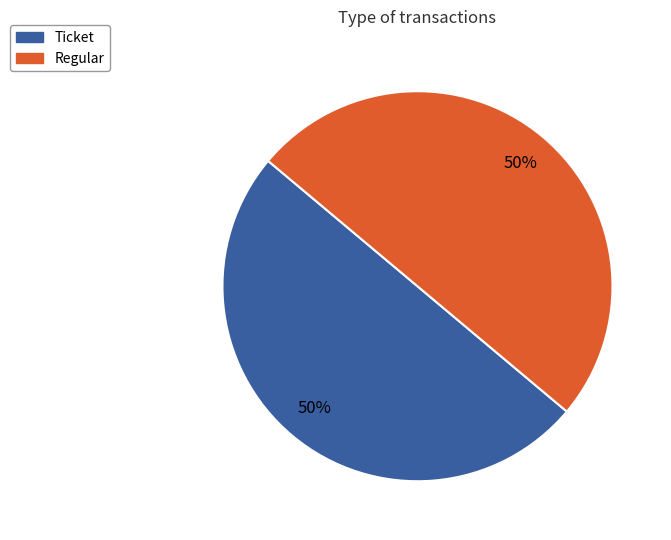

To the nearest percent, what is the average slice percentage?

50%